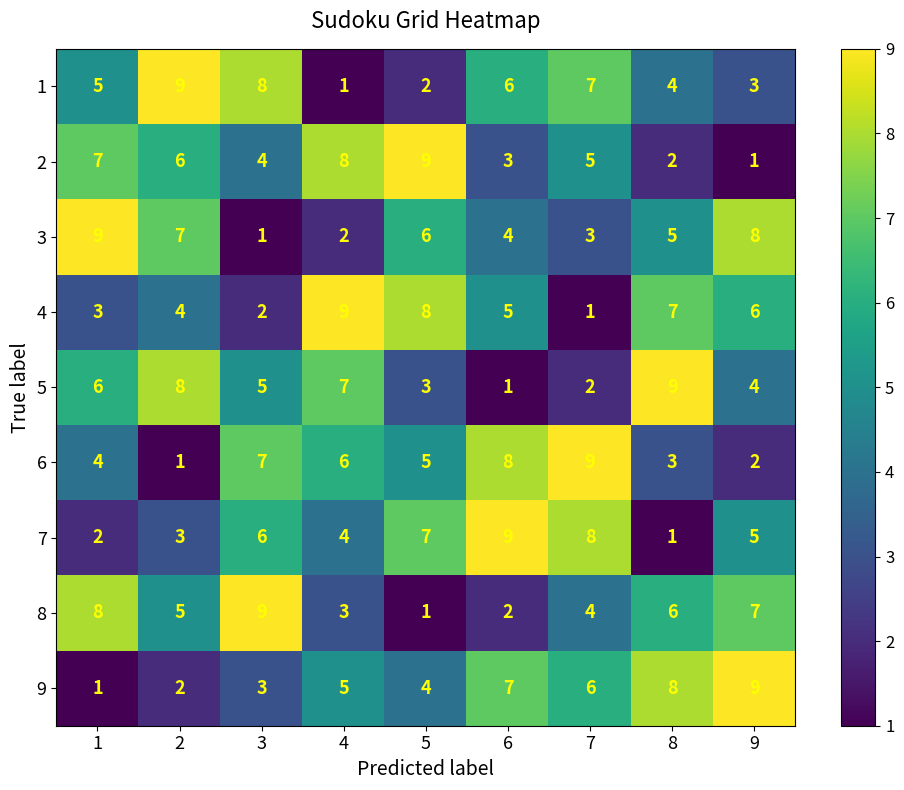

Where is 7 nearest to the value 5?

9